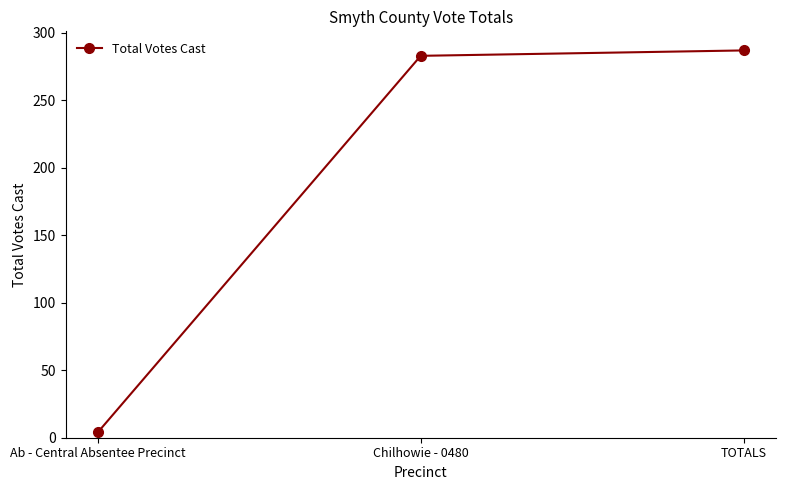

Does the chart display data point markers on the line(s)?

Yes